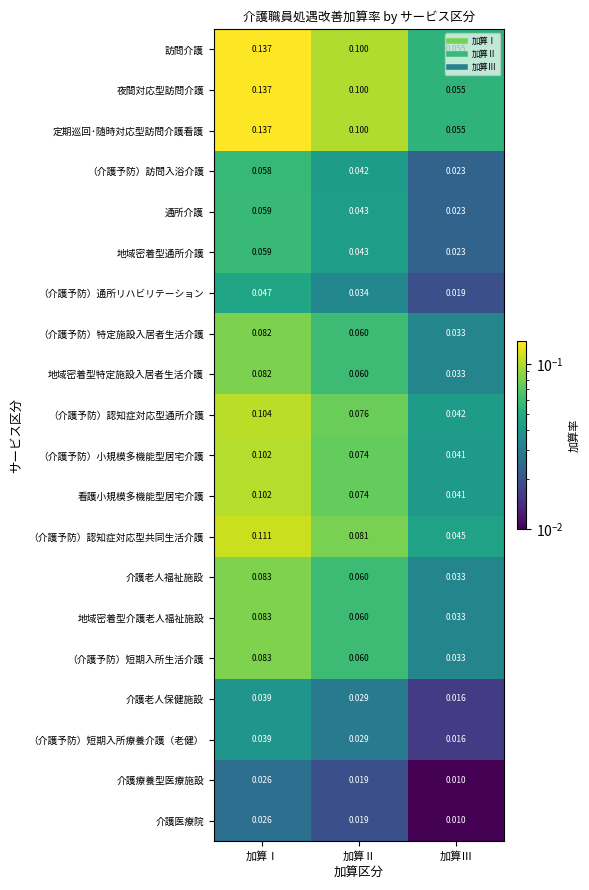

How many series are shown in this chart?

20